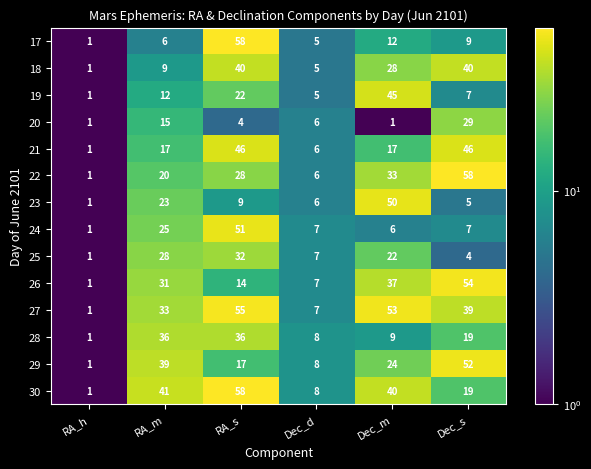

Between RA_m and Dec_m, which series saw the biggest shift?

19